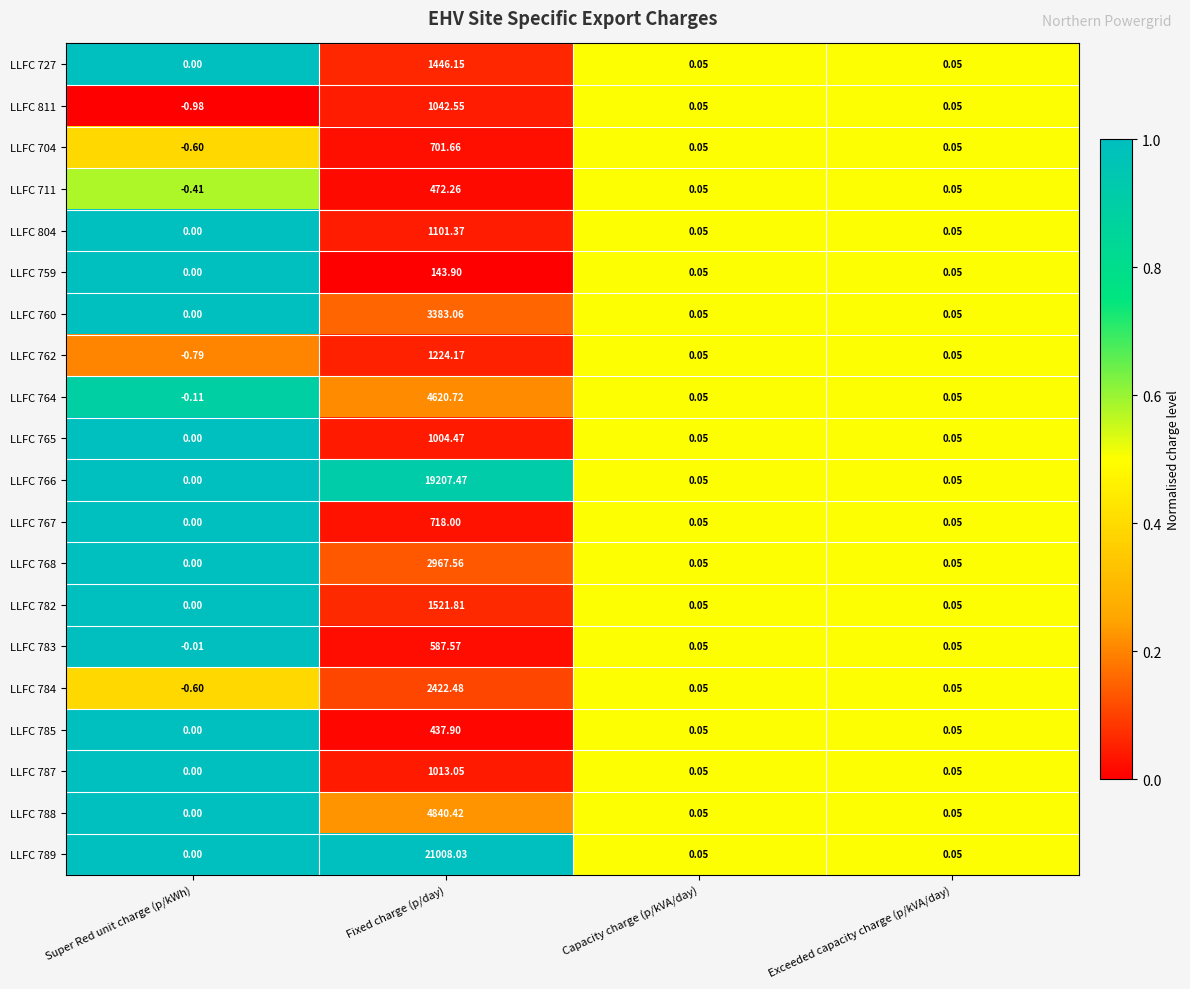

Which category has the highest value in the LLFC 762 series?

Fixed charge (p/day)